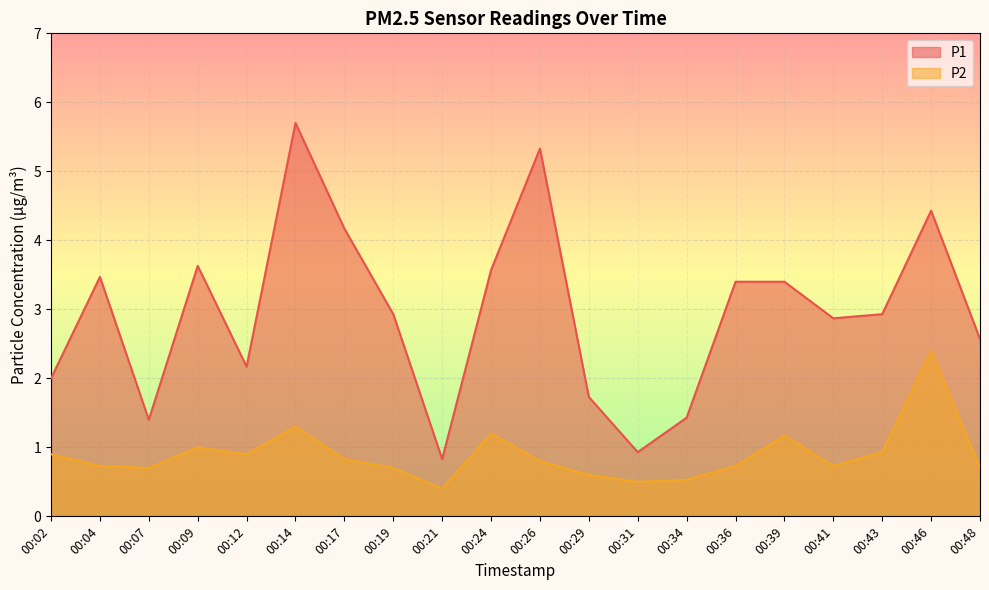

True or false: P2 has a value of 1.0 at 00:09.

True